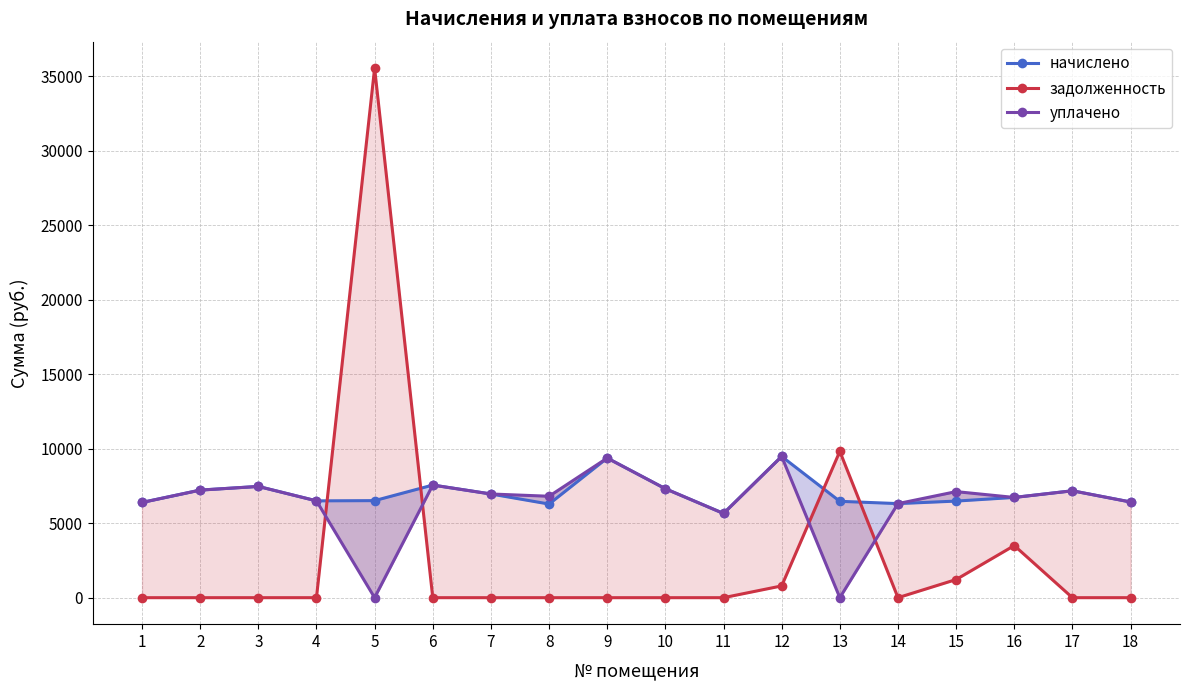

Which series ends up on top after the final intersection of задолженность and начислено?

начислено